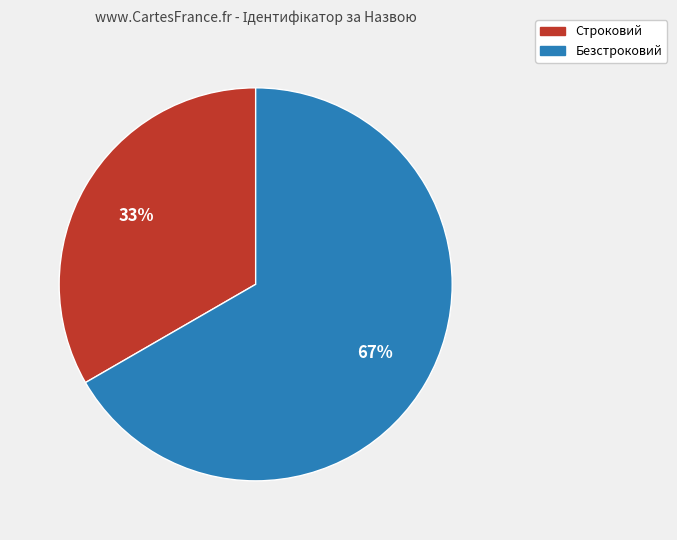

To the nearest percent, what is the combined percentage of Безстроковий and Строковий?

100%